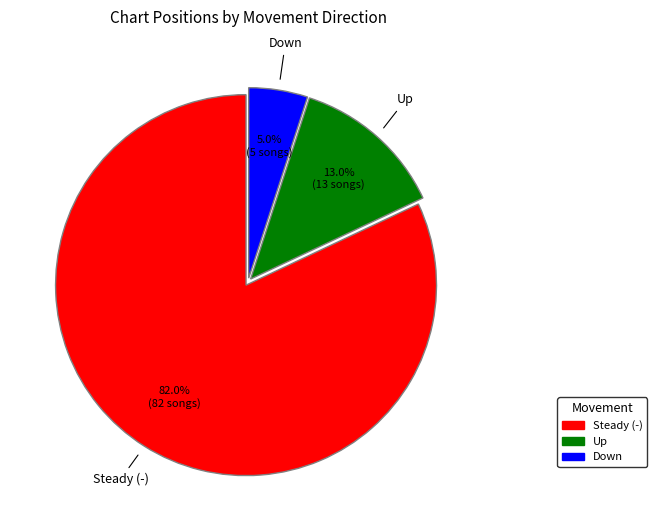

What is the majority slice?

Steady (-)